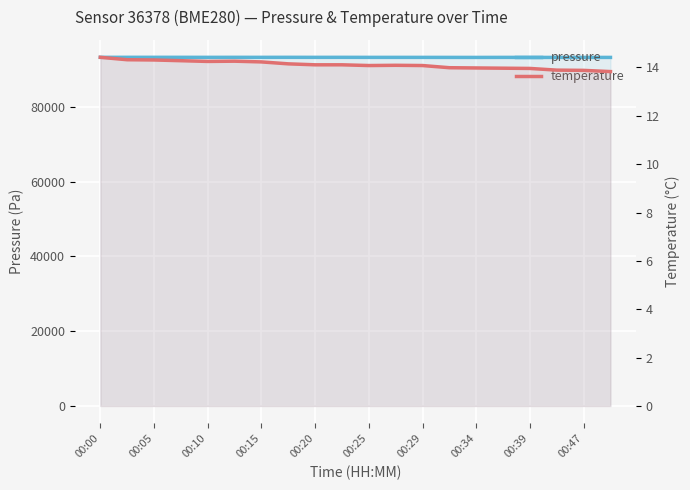

At how many categories does at least one series exceed 72711?

20